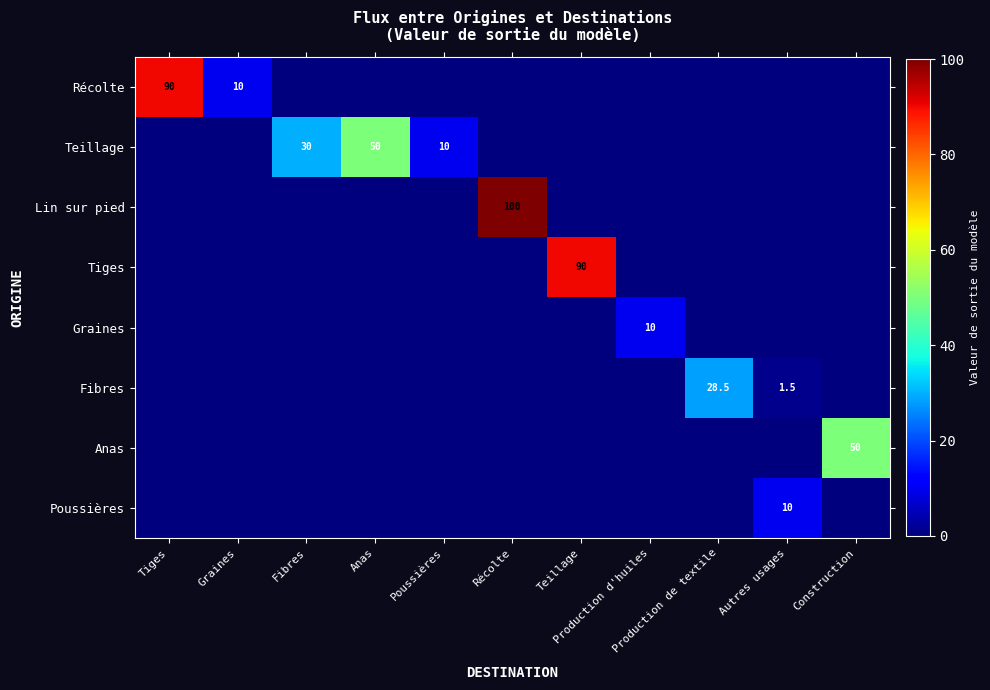

What is the sum of all Teillage values?

90.0